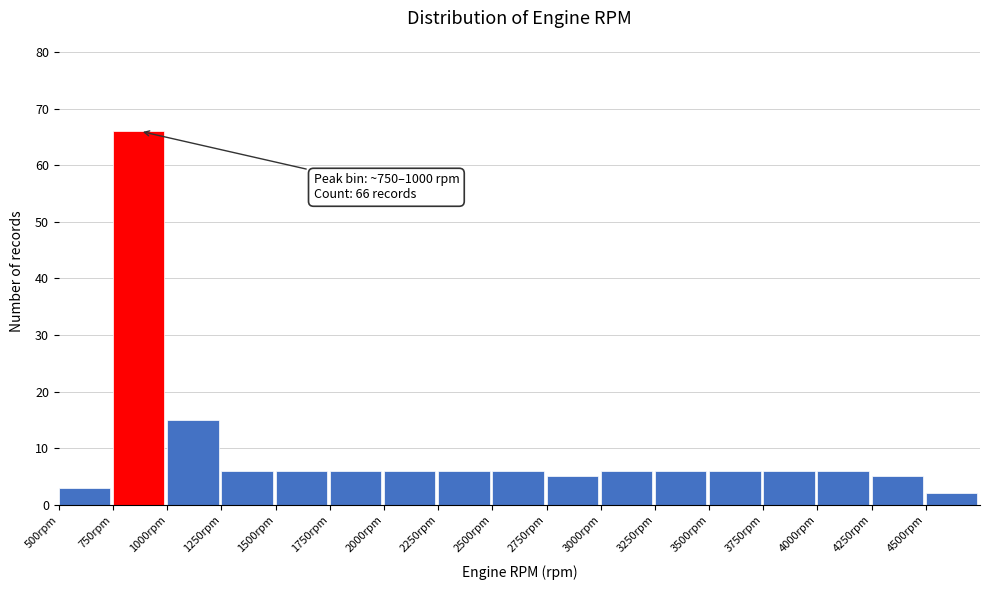

Which range on the x-axis has the tallest bar?

750 to 1000